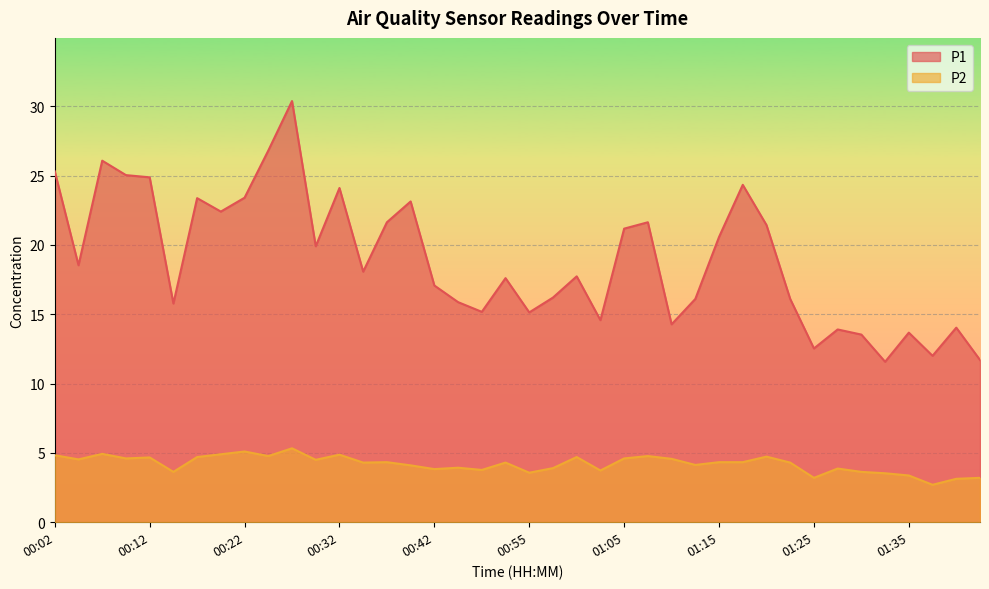

Does the chart display data point markers on the line(s)?

No